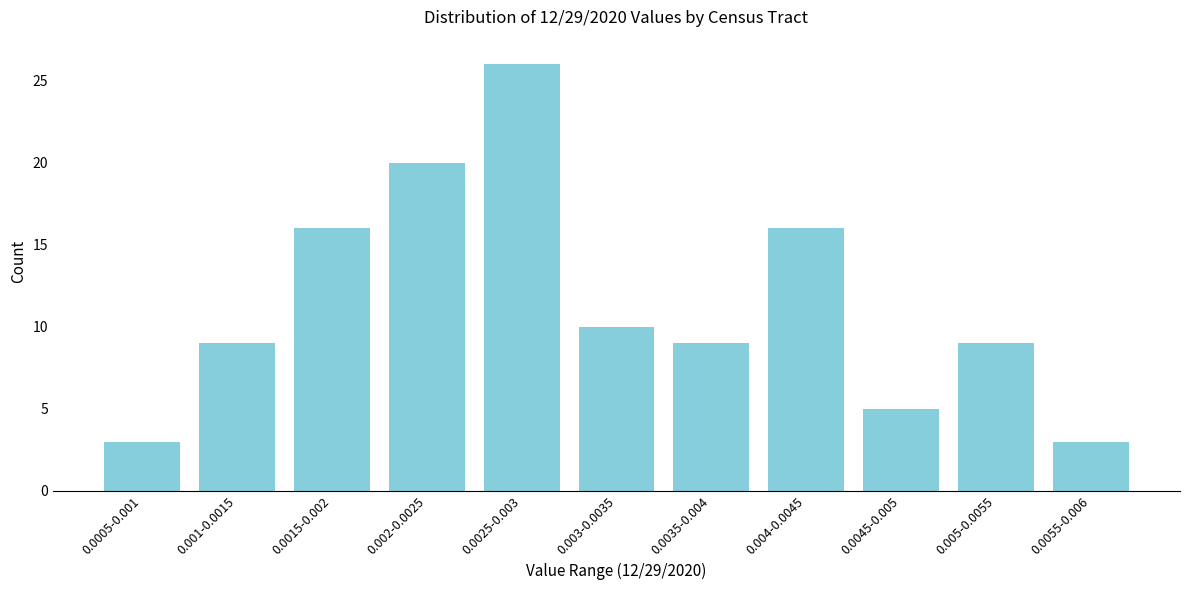

Reading right to left, list all the values displayed in this chart.

0.0055-0.006=3	0.005-0.0055=9	0.0045-0.005=5	0.004-0.0045=16	0.0035-0.004=9	0.003-0.0035=10	0.0025-0.003=26	0.002-0.0025=20	0.0015-0.002=16	0.001-0.0015=9	0.0005-0.001=3